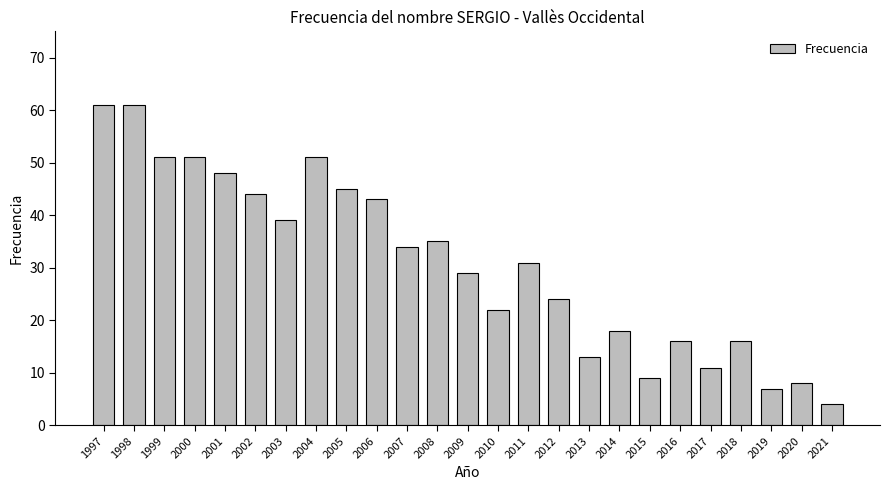

The value at 1997 is 61. True or false?

True